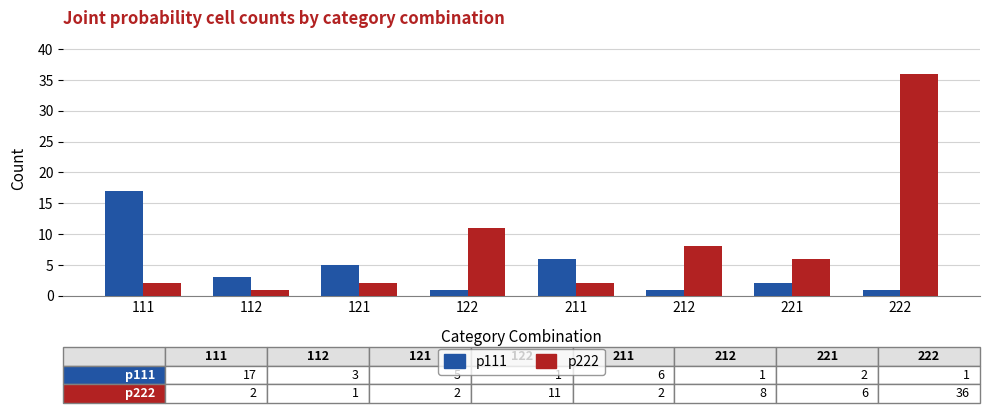

Is it true that p111 equals 1 at 212?

True